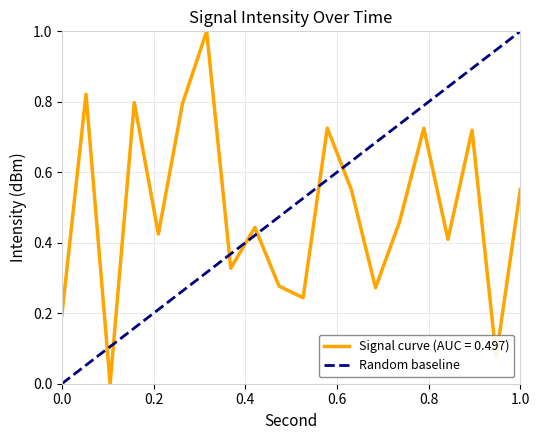

List the labels in order of value, smallest first.

4, 36, 0, 20, 26, 18, 14, 32, 8, 16, 28, 24, 38, 34, 30, 22, 10, 6, 2, 12